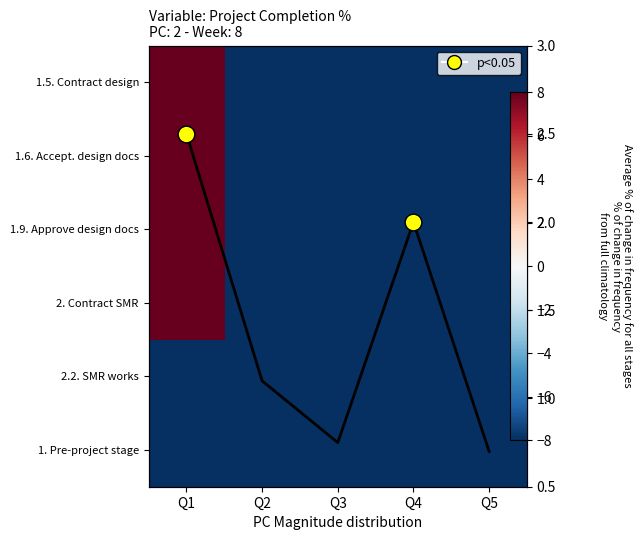

Which category has the highest value across all series?

Q1